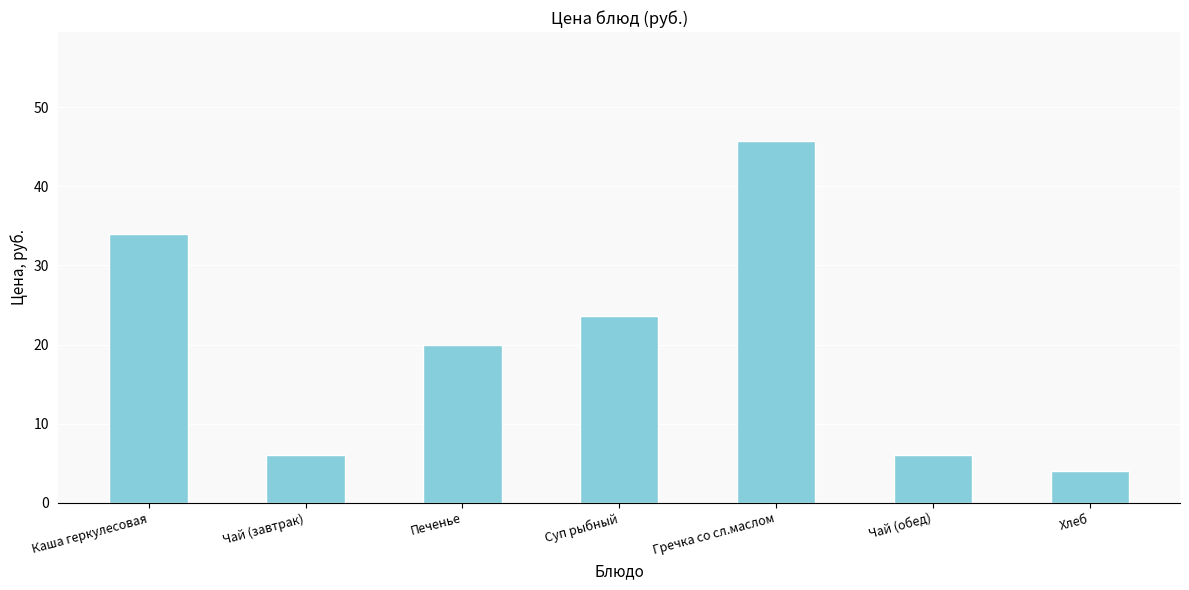

The chart shows a value of 21.1 at Гречка со сл.маслом. True or false?

False